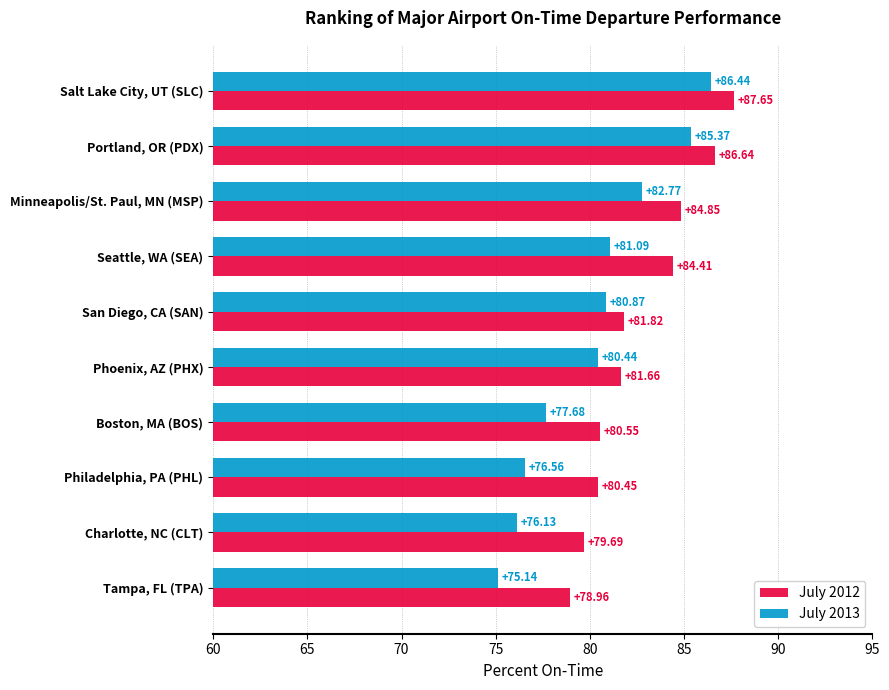

What is the difference between the highest and lowest values at Philadelphia, PA (PHL)?

3.9